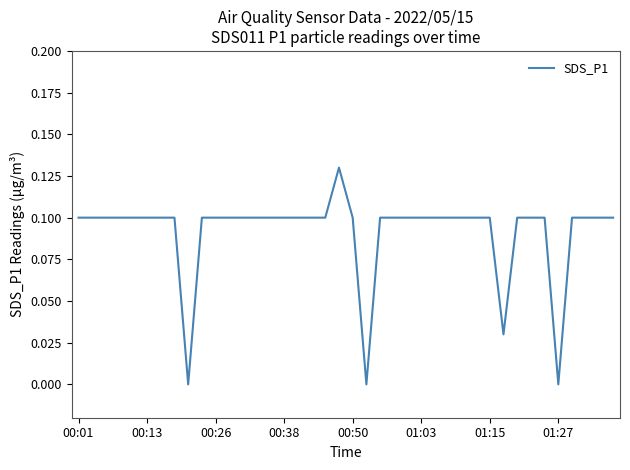

Reading right to left, extract all data points from this chart.

0.1	0.1	0.1	0.1	0.0	0.1	0.1	0.1	0.0	0.1	0.1	0.1	0.1	0.1	0.1	0.1	0.1	0.1	0.0	0.1	0.1	0.1	0.1	0.1	0.1	0.1	0.1	0.1	0.1	0.1	0.1	0.0	0.1	0.1	0.1	0.1	0.1	0.1	0.1	0.1